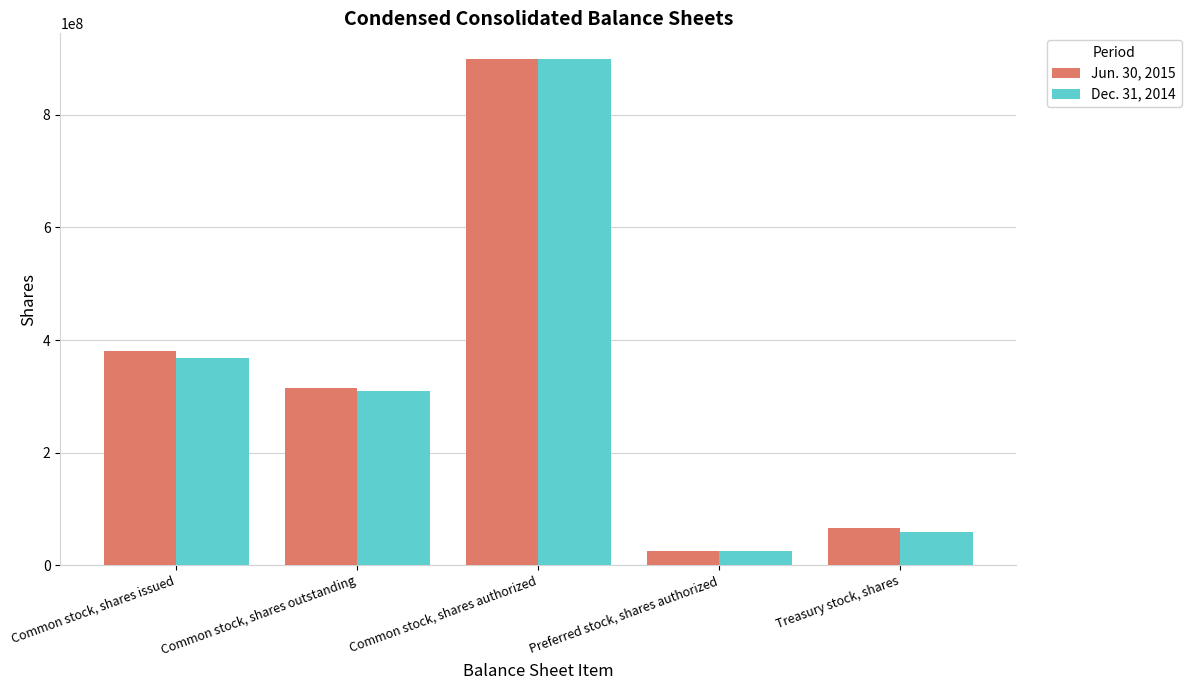

Rank the series at Common stock, shares outstanding from lowest to highest value.

Dec. 31, 2014, Jun. 30, 2015